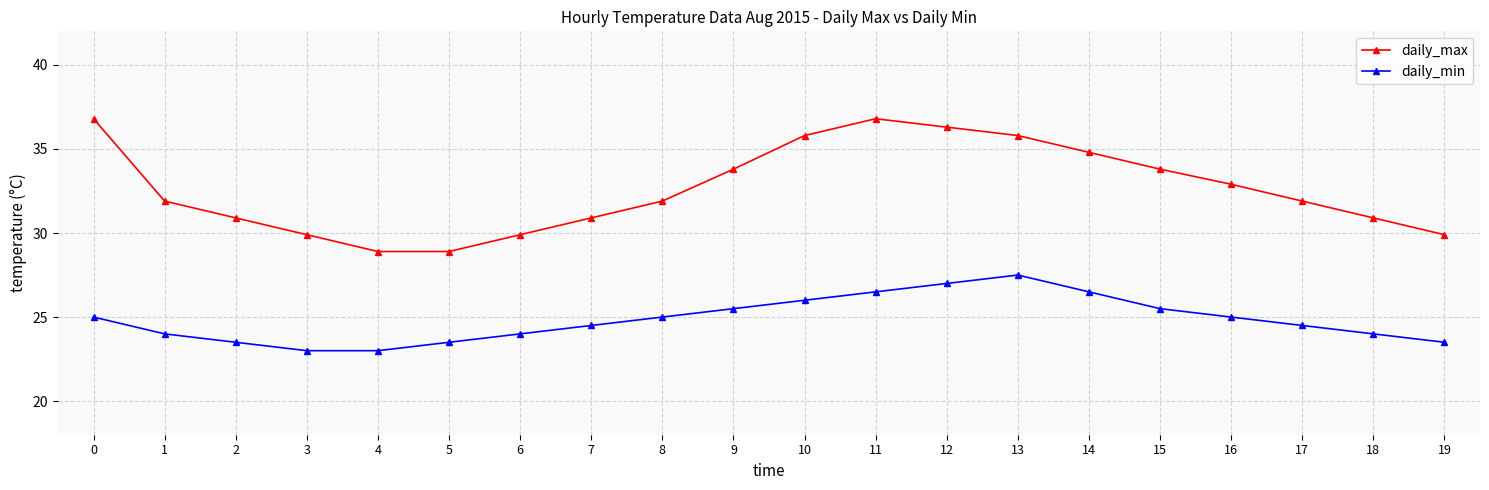

Rank the series at 11 from highest to lowest value.

daily_max, daily_min